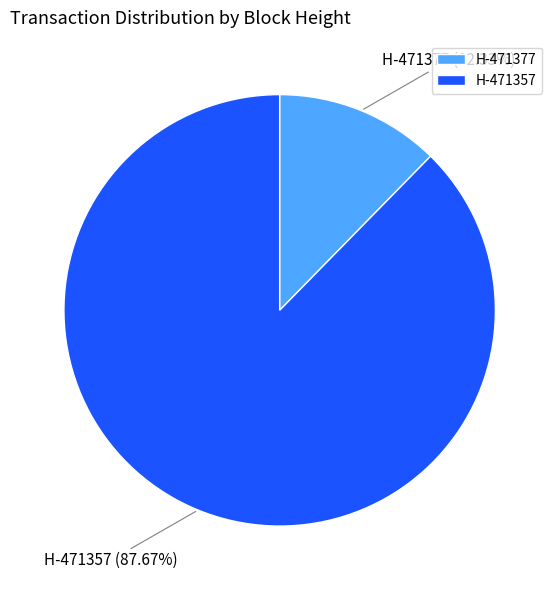

Does H-471357 represent more than half of the total?

Yes